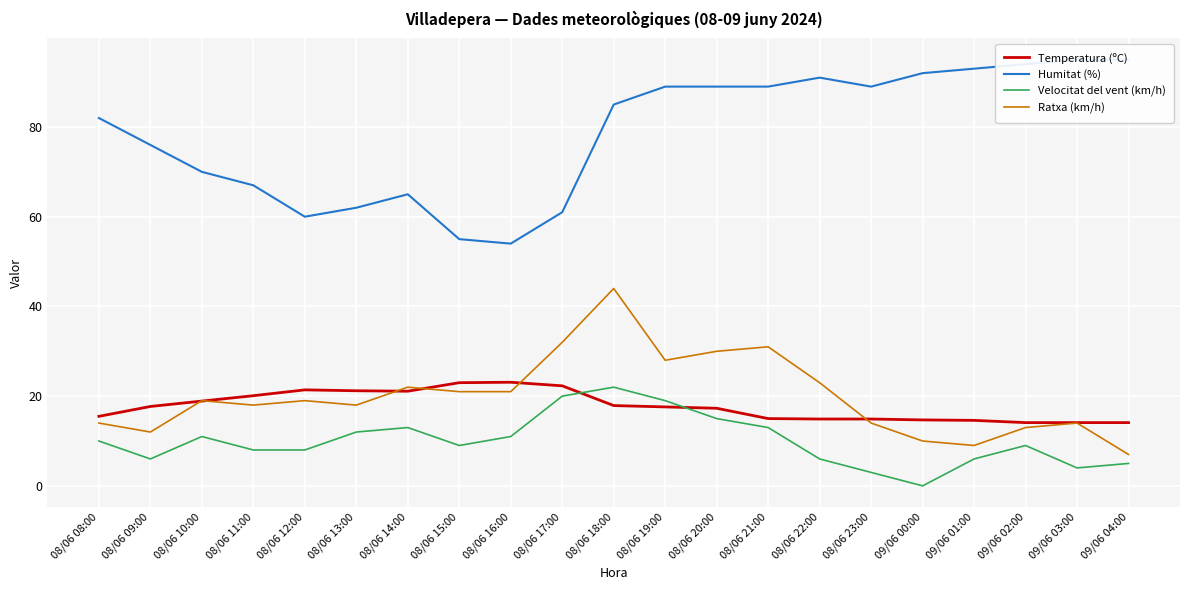

Is it true that Velocitat del vent (km/h) equals 2.7 at 08/06 16:00?

False